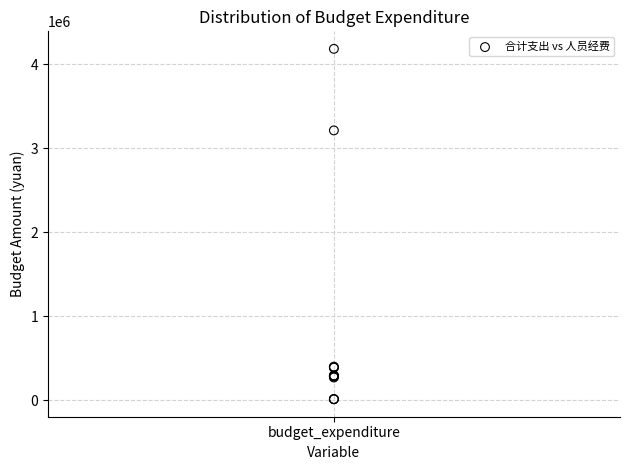

What Y value in the scatter plot is closest to 2095639?

3209698.3